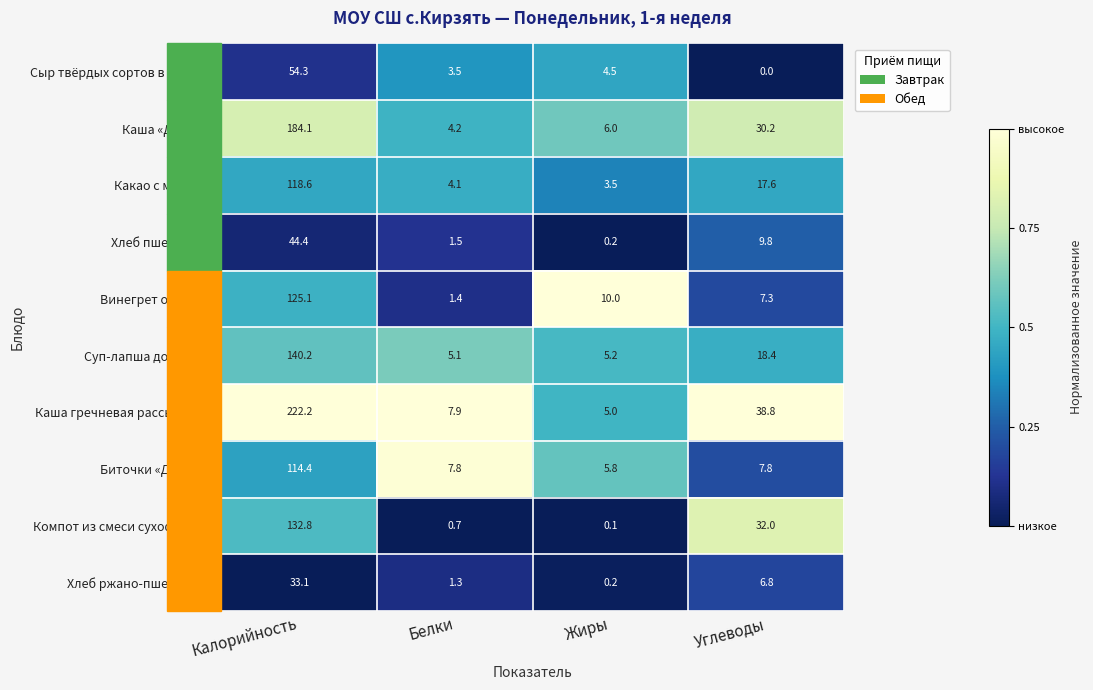

Which label corresponds to the largest value in the chart?

Калорийность